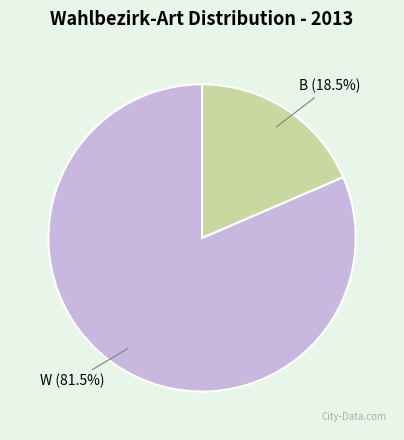

Is there any slice that represents more than half of the pie?

Yes